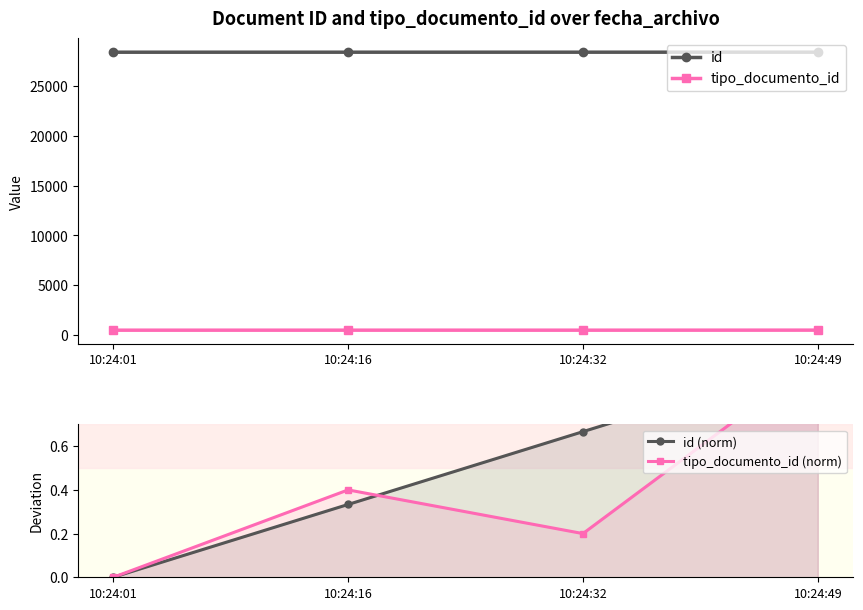

Which category has the lowest value across all series?

10:24:01